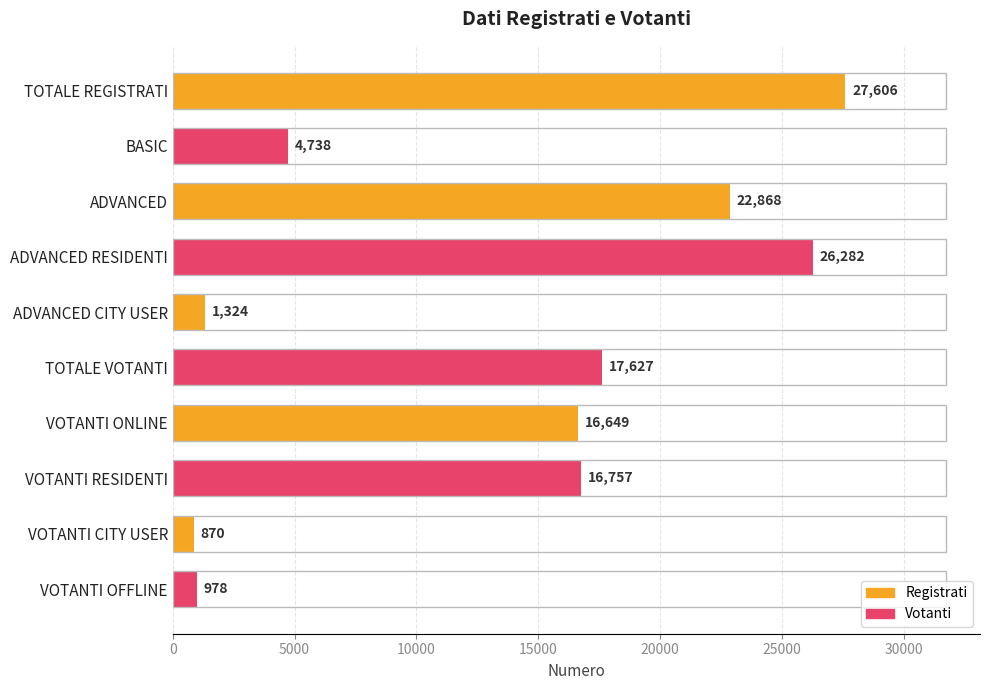

True or false: the data shows 4738 at BASIC.

True